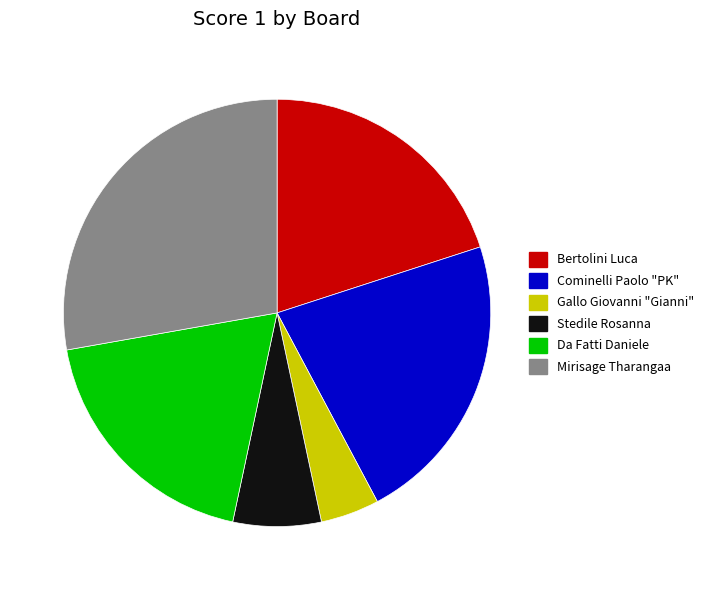

What is the ratio of the value at Da Fatti Daniele to the value at Mirisage Tharangaa?

0.7